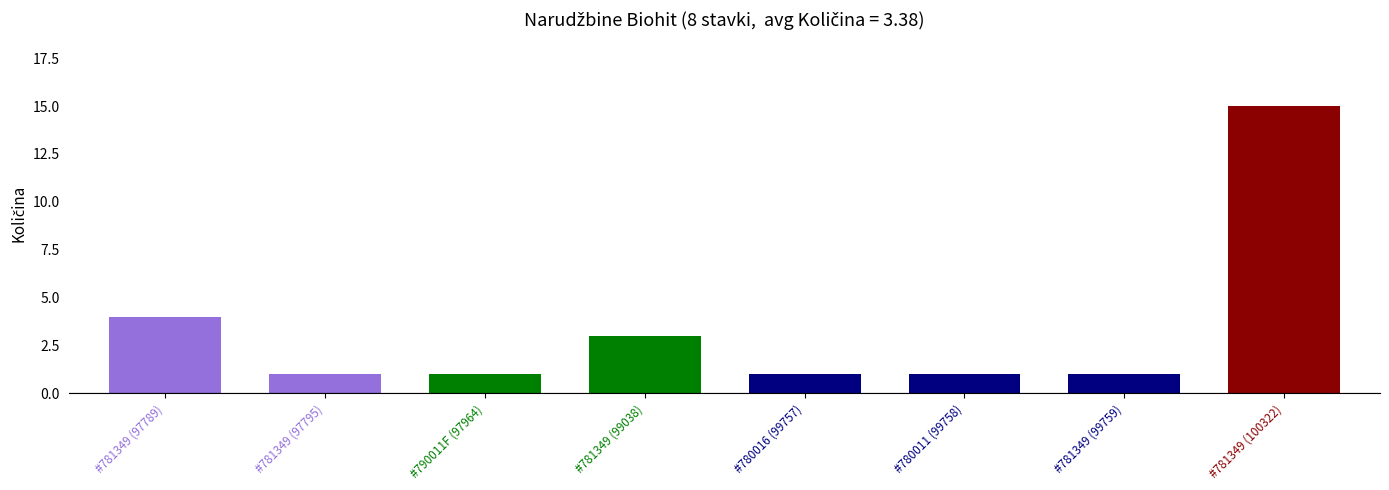

What is the sum of all values?

27